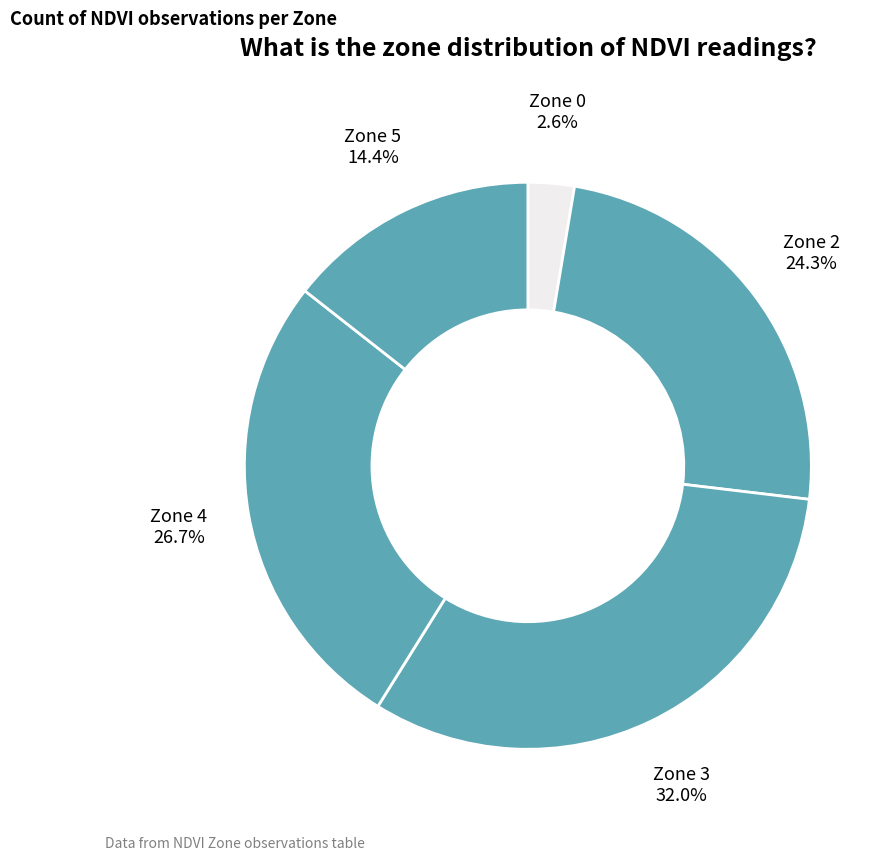

The Zone 5 slice represents 14% of the pie. True or false?

True